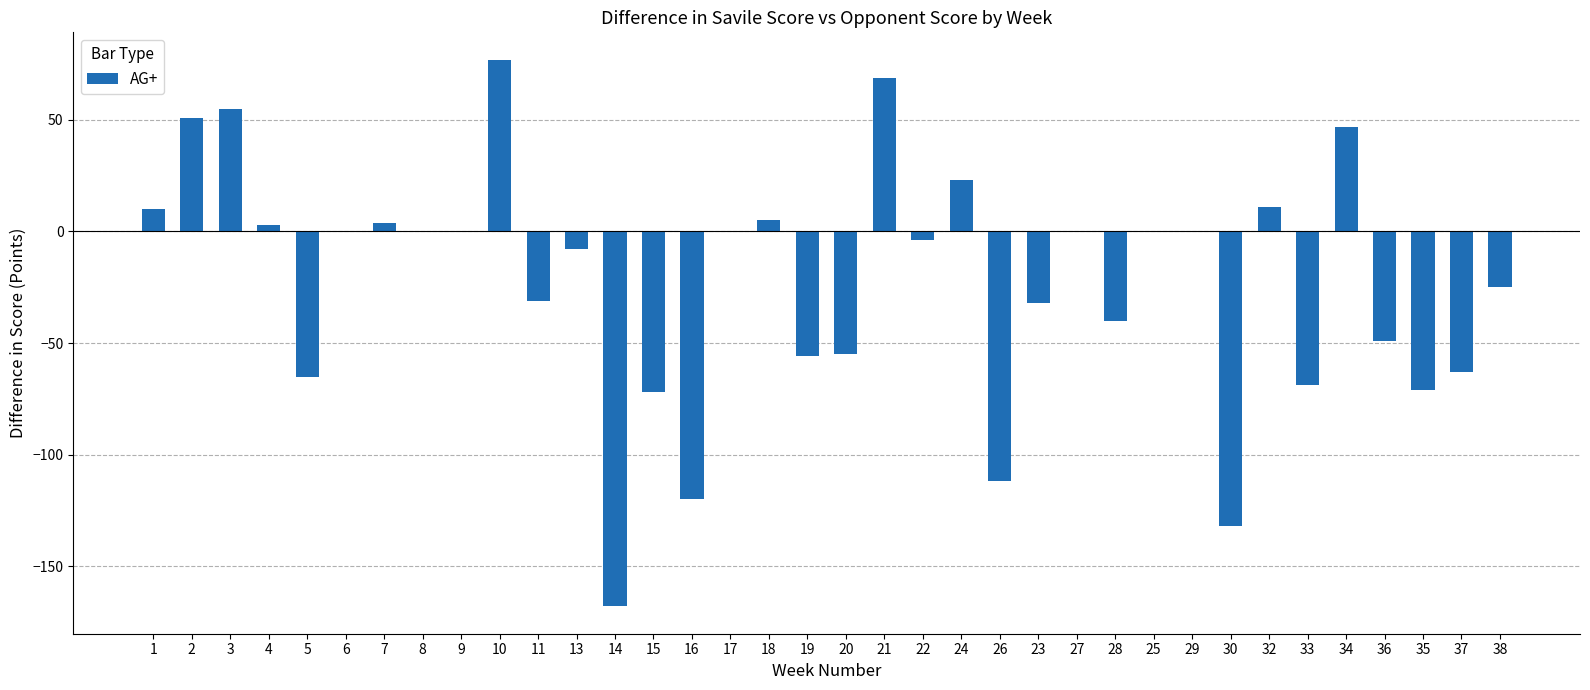

What is the maximum value shown in the chart?

77